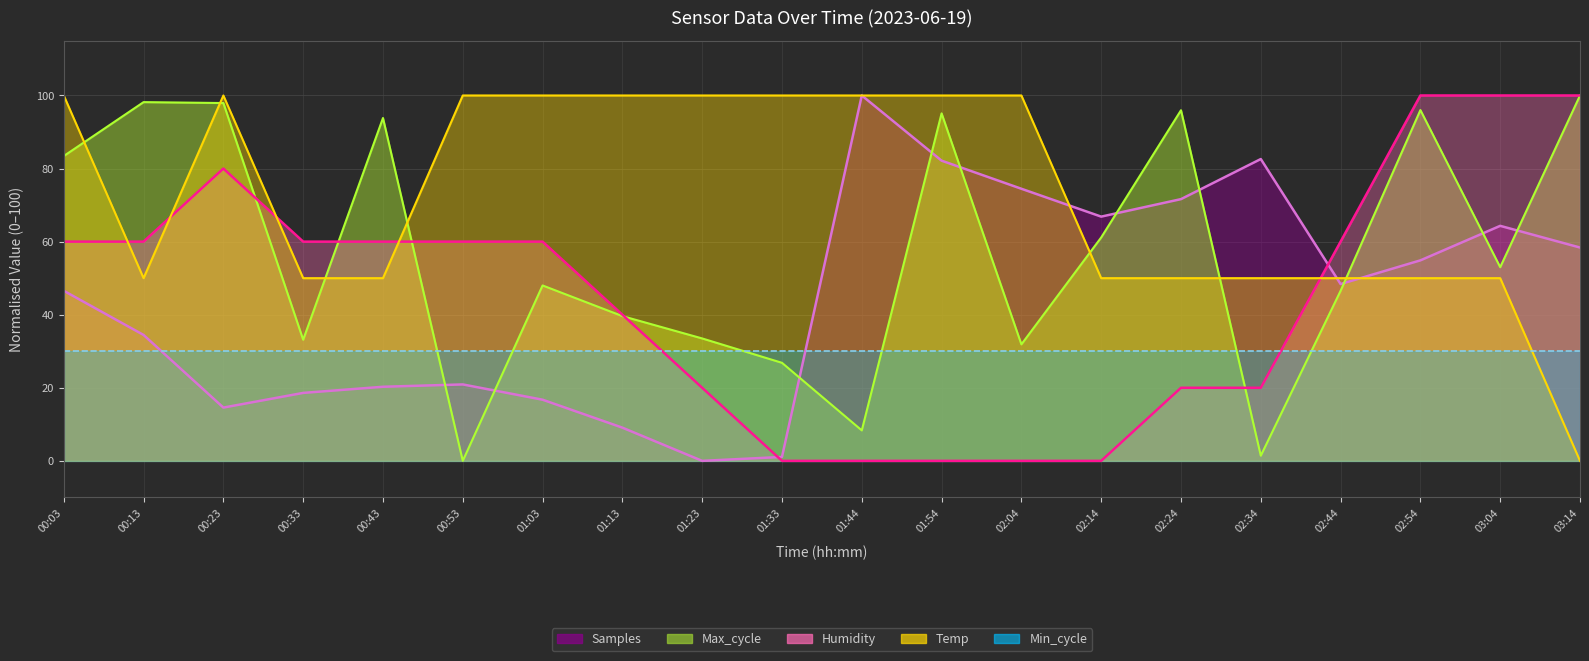

How many distinct data groups are displayed?

5